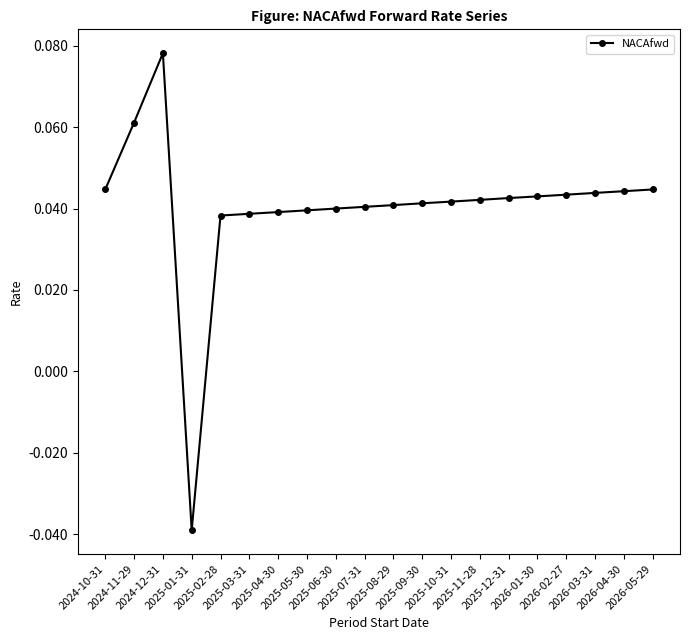

How many values are between 0 and 1?

19